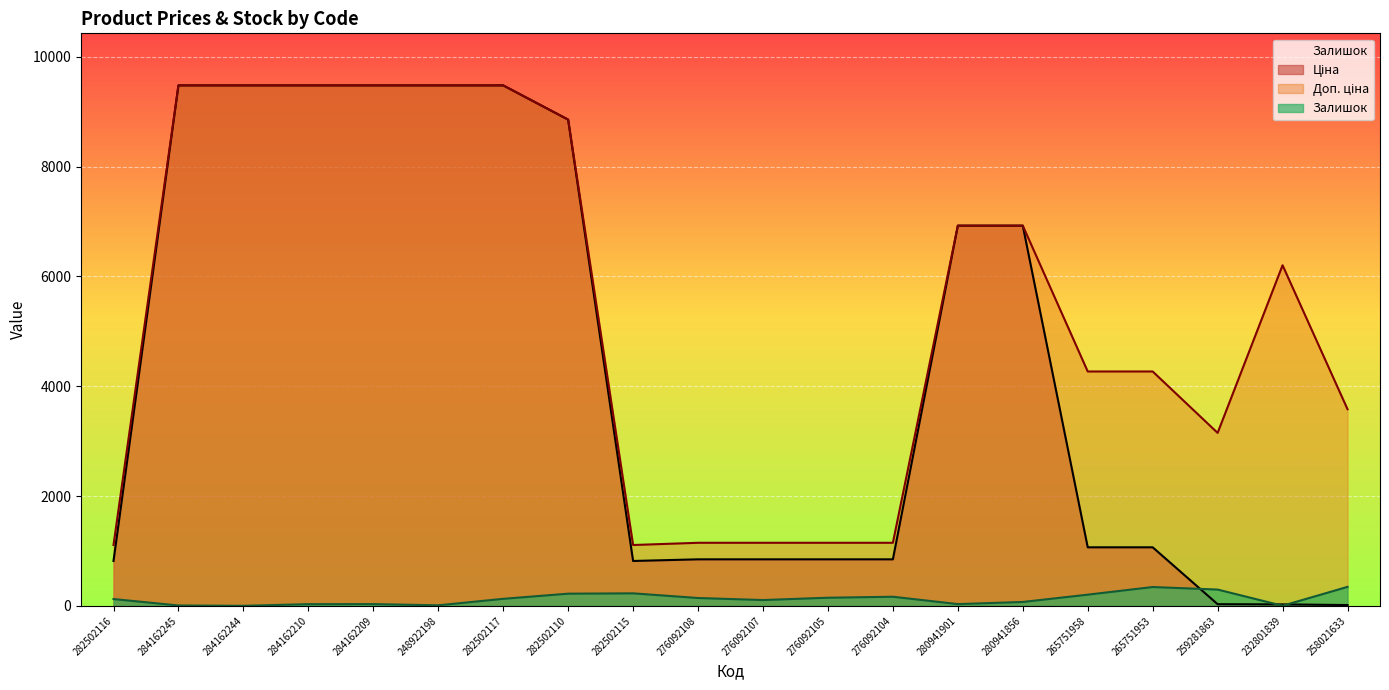

Does the chart display data point markers on the line(s)?

No